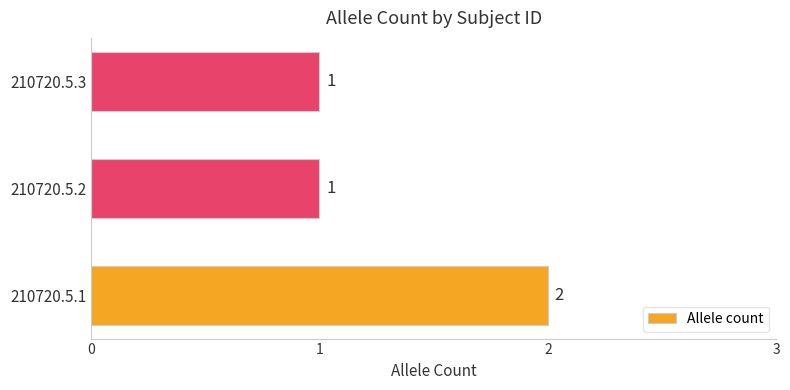

Does the chart contain any negative values?

No